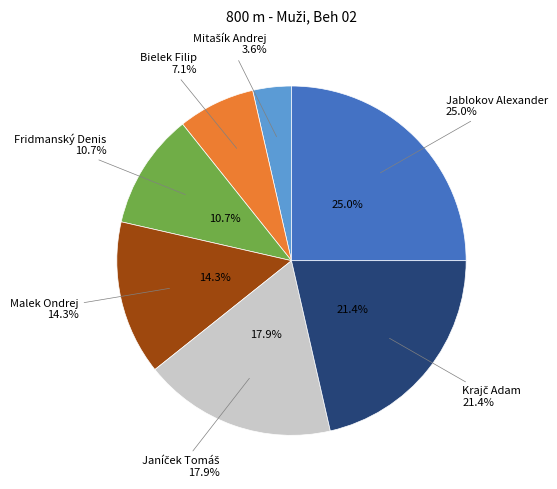

How many slices are in this pie chart?

7